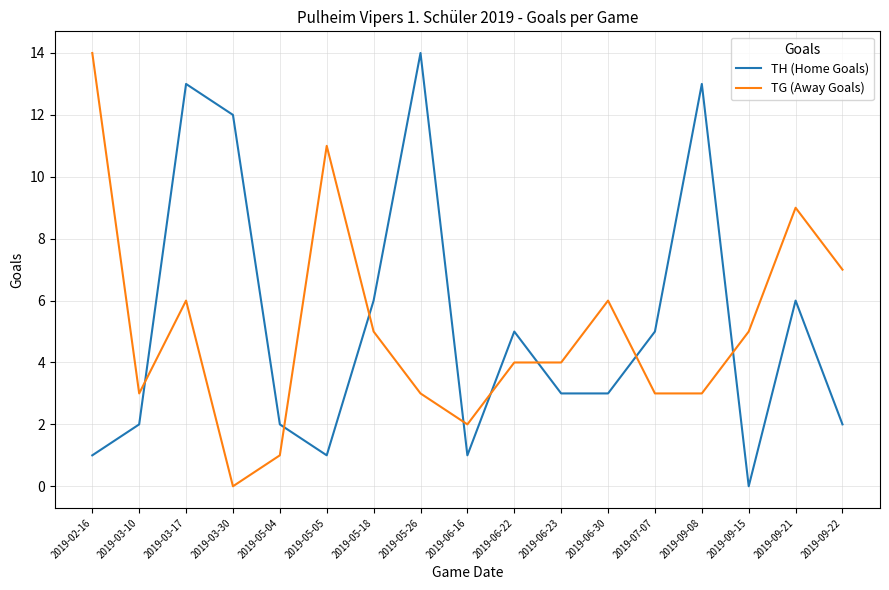

What is the average value of the TG (Away Goals) series?

5